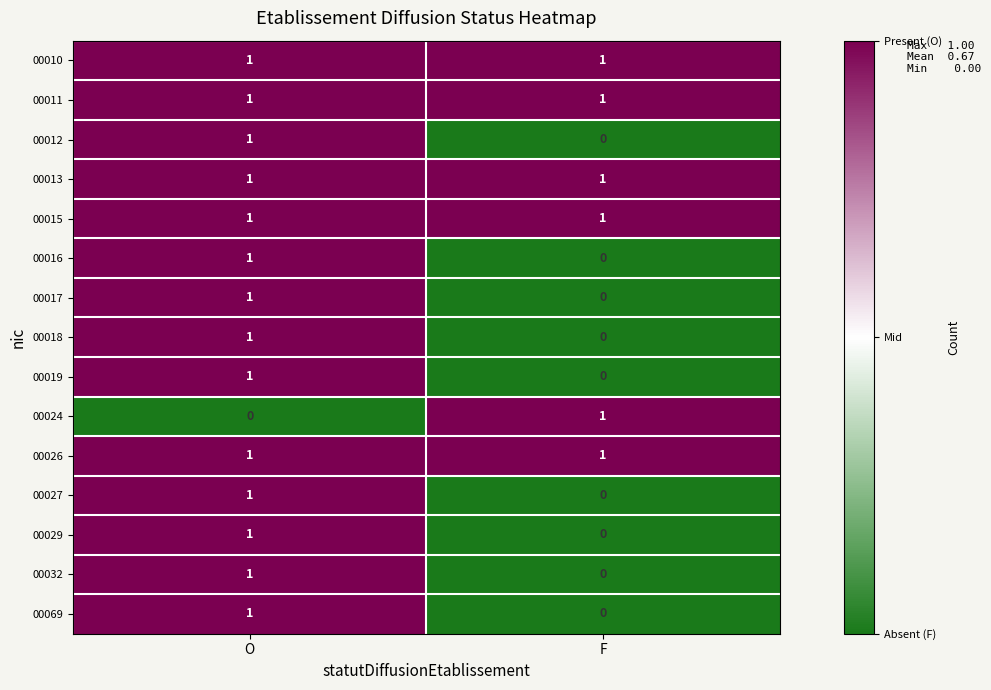

At which label does 00017 reach its minimum?

F